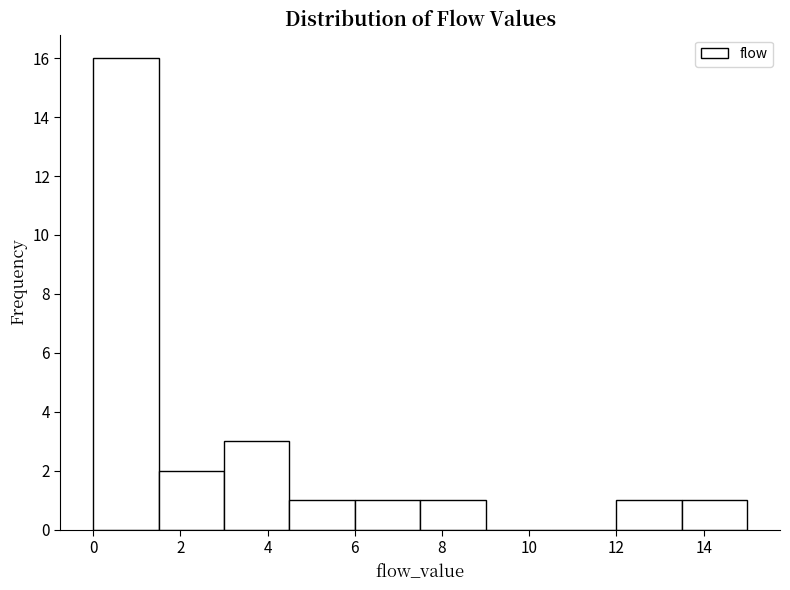

Reading left to right, list every bar in this chart as the range it spans on the x-axis followed by its height. Neither the bar edges nor the heights are printed on the chart, so give them approximately, as read against the axes.

0.0 to 1.5: 16
1.5 to 3.0: 2
3.0 to 4.5: 3
4.5 to 6.0: 1
6.0 to 7.5: 1
7.5 to 9.0: 1
9.0 to 10.5: 0
10.5 to 12.0: 0
12.0 to 13.5: 1
13.5 to 15.0: 1